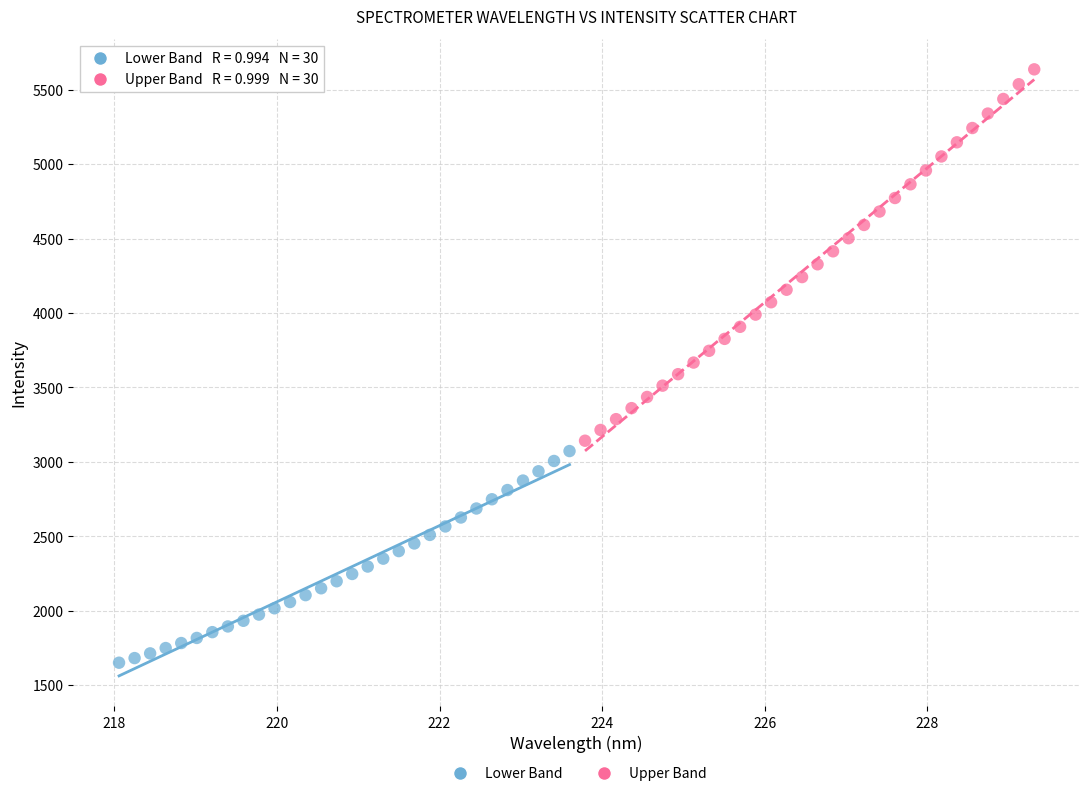

What are all the series names shown in the legend?

Lower Band, Upper Band